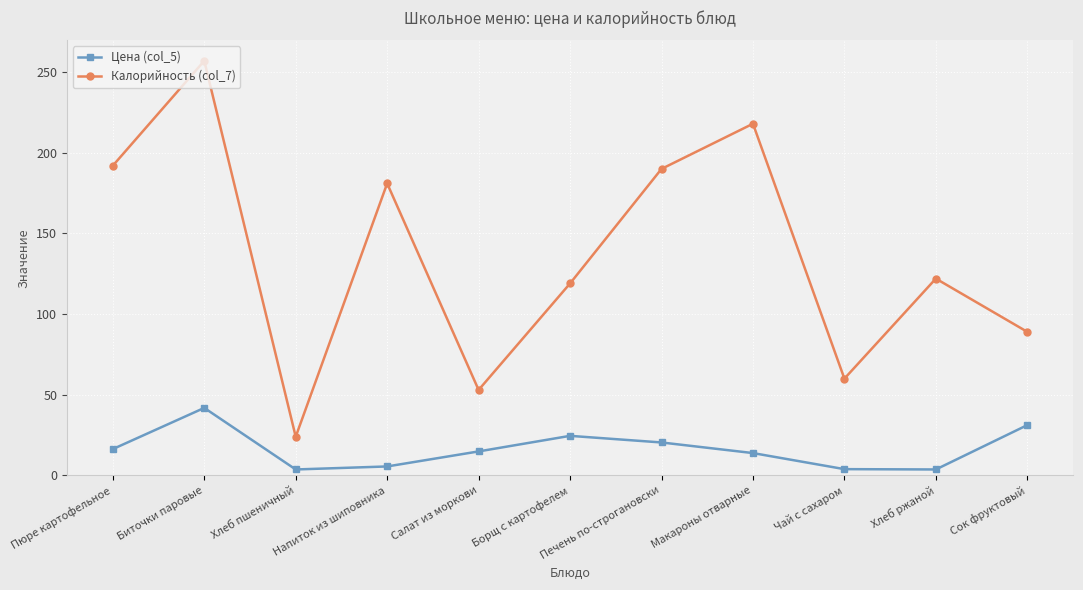

How many interior local peaks does the Калорийность (col_7) series have?

4